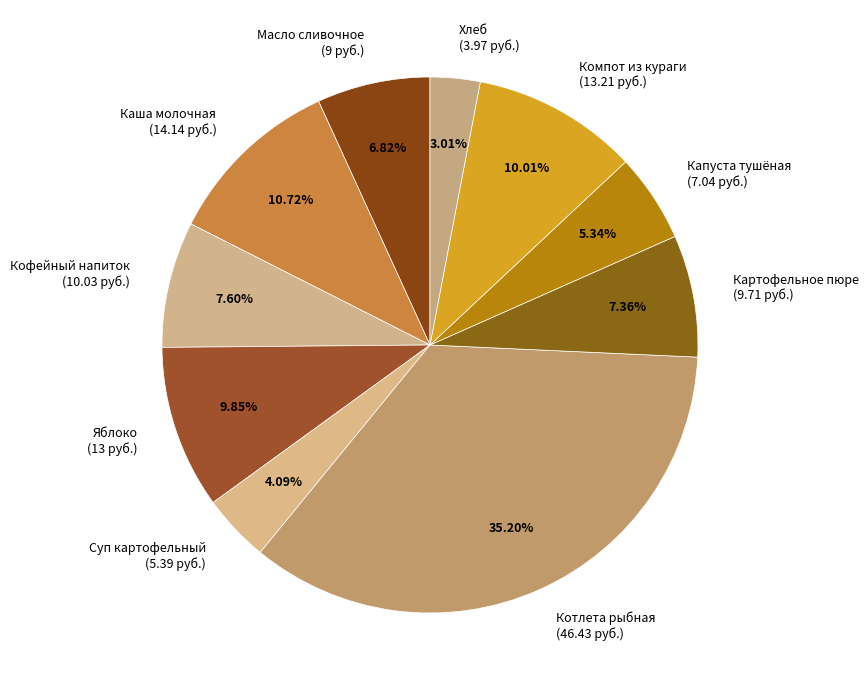

Between Хлеб (3.97 руб.) and Компот из кураги (13.21 руб.), which is larger?

Компот из кураги (13.21 руб.)